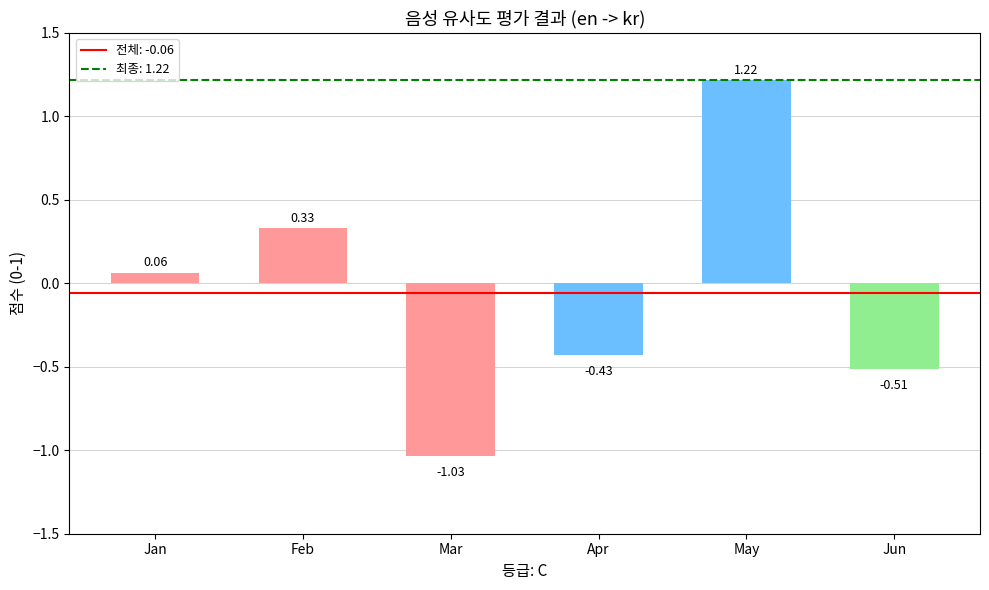

Reading left to right, transcribe all the data shown in this chart.

0.1	0.3	-1.0	-0.4	1.2	-0.5